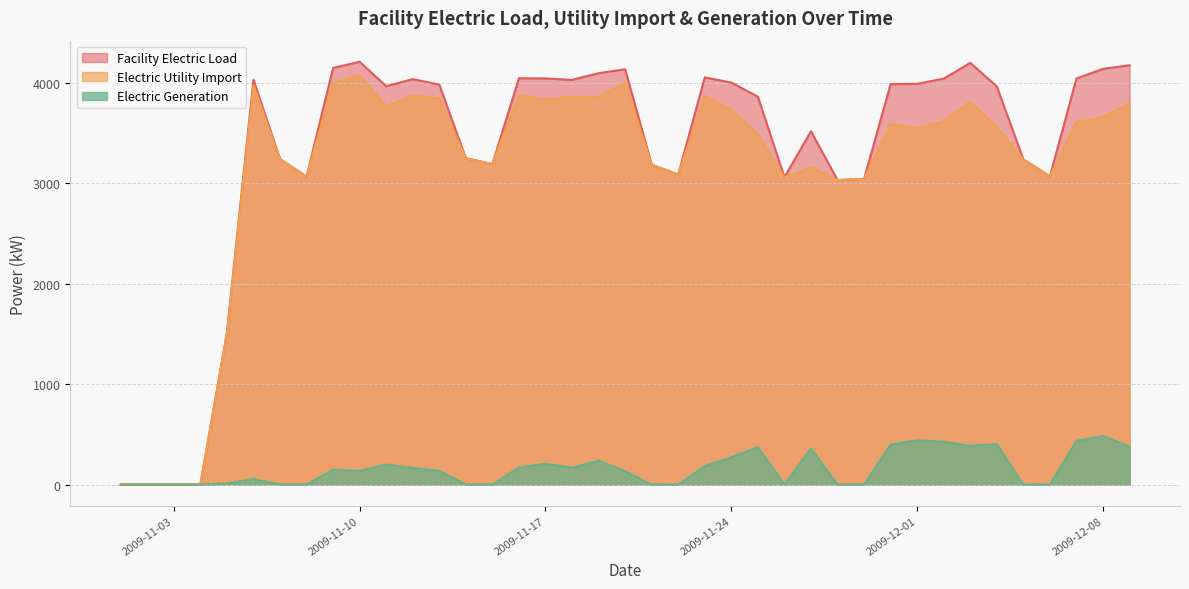

What is the spread (max minus min) of values at 2009-11-12?

3868.7